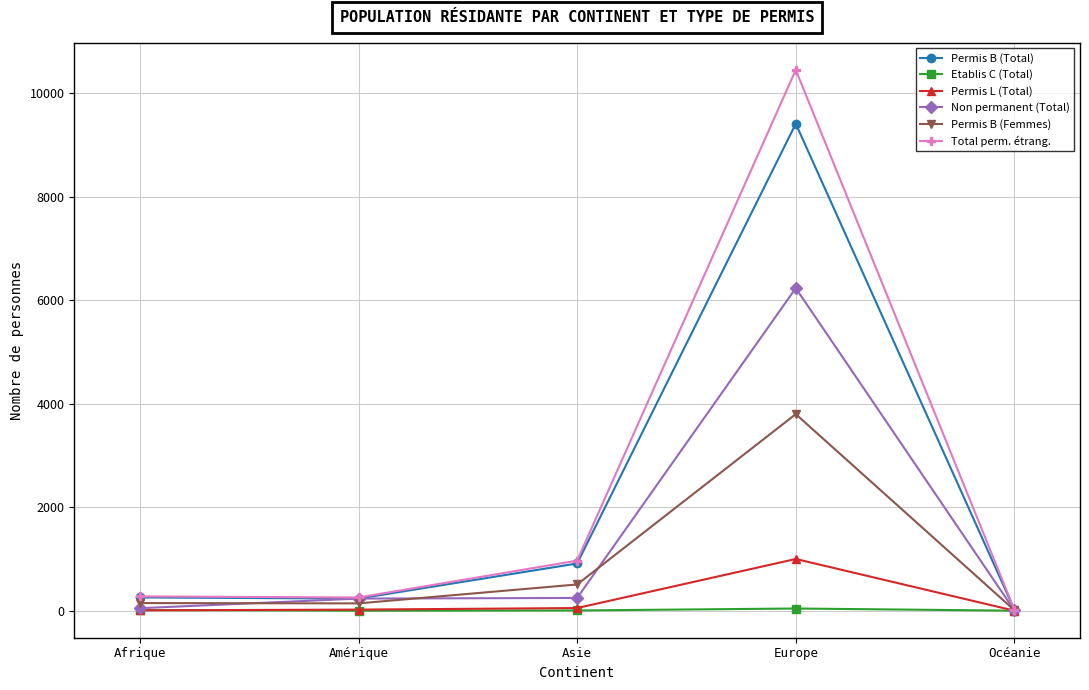

Which series has the largest total across all categories?

Total perm. étrang.